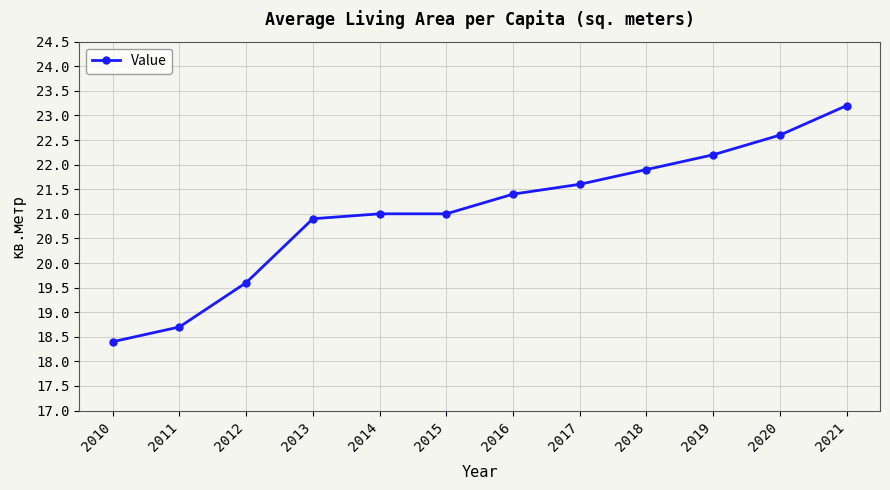

What is the difference between the maximum and minimum values?

4.8